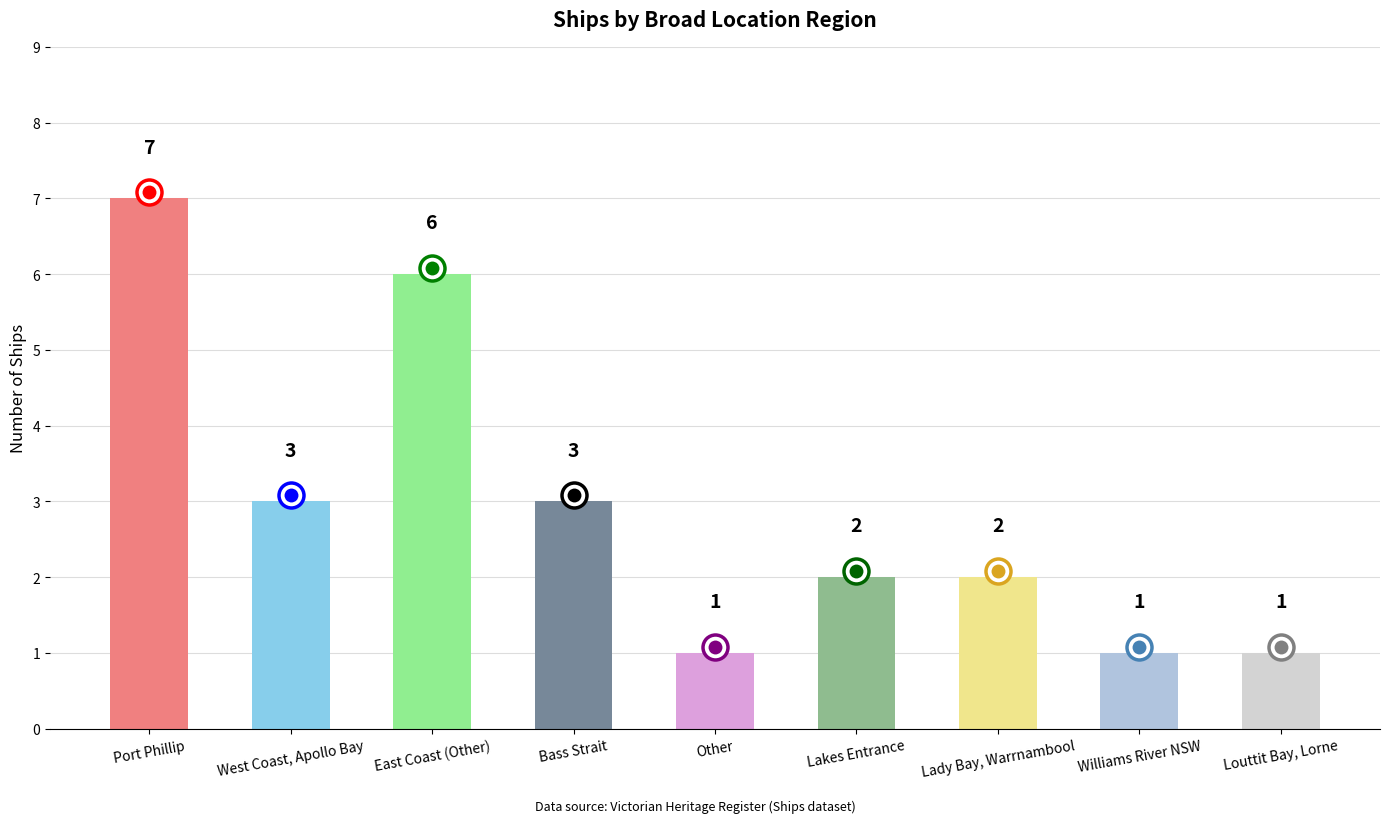

Does the chart contain any negative values?

No